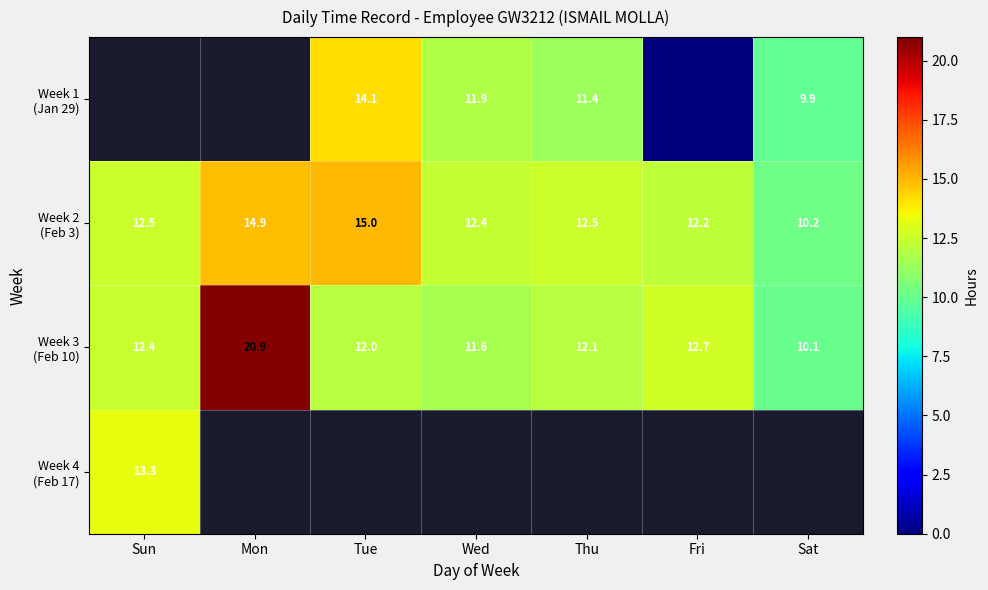

Which series has the largest total across all categories?

Week 3 (Feb 10)